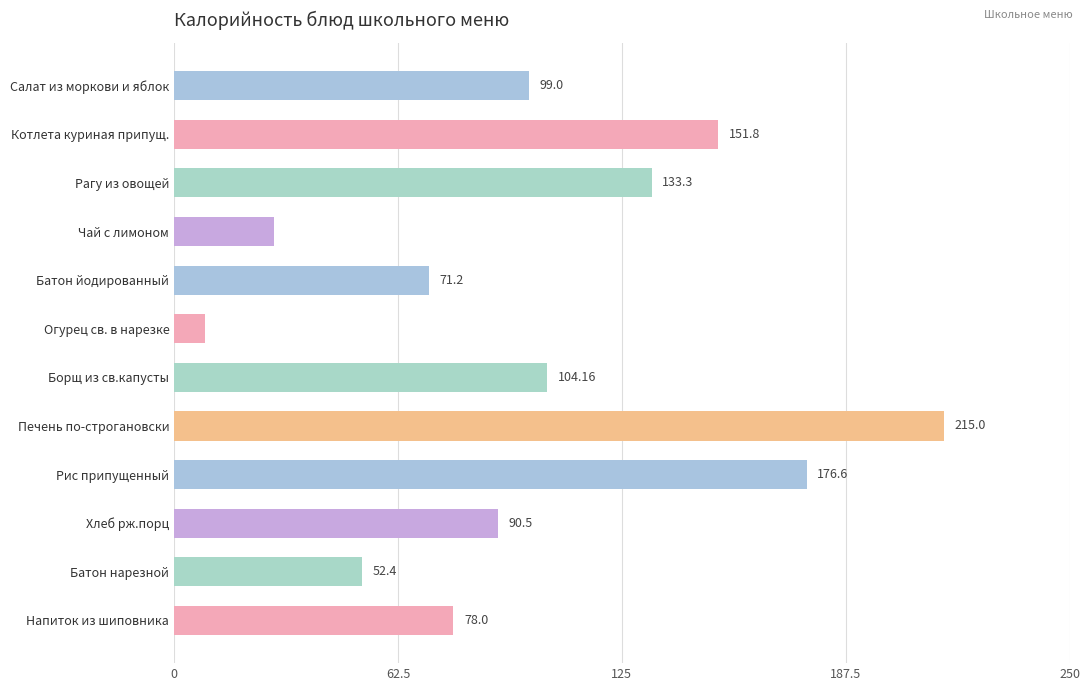

What is the smallest value displayed?

8.5